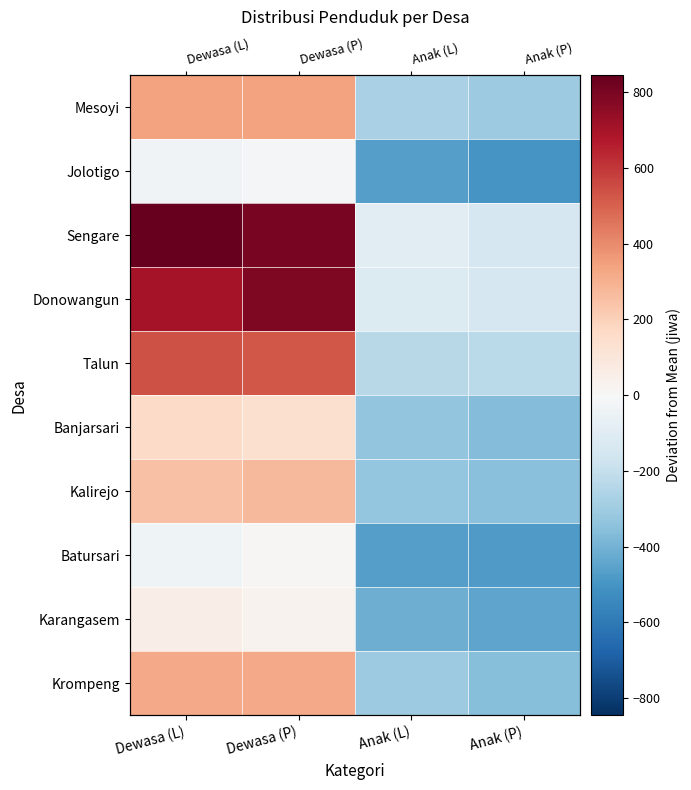

At which category is the sum across all series the highest?

Dewasa (P)